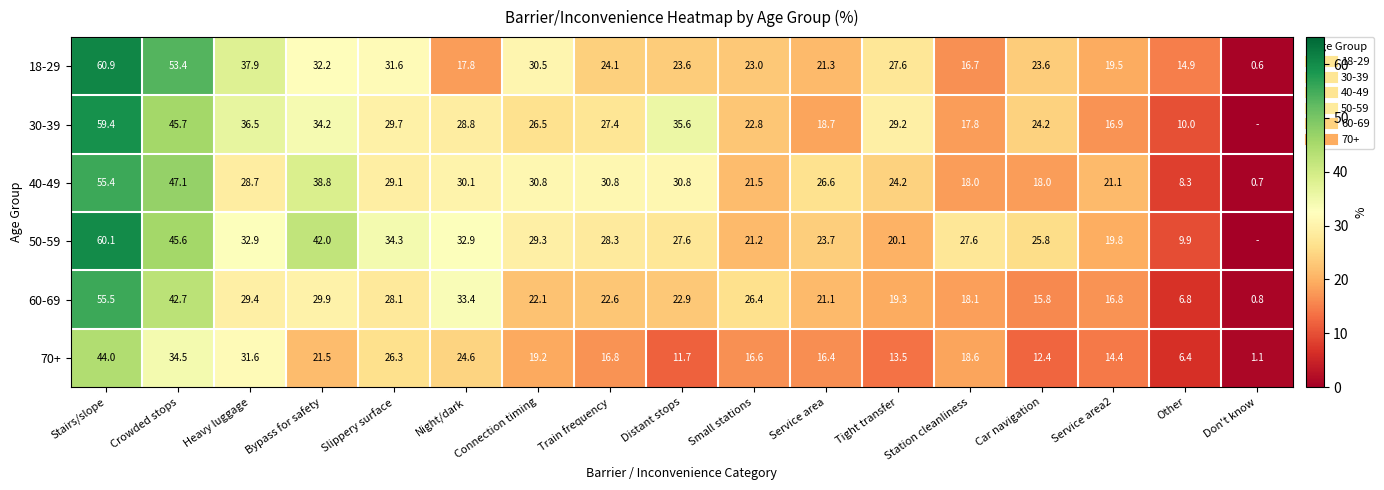

How many values in the 18-29 series are below 23?

6